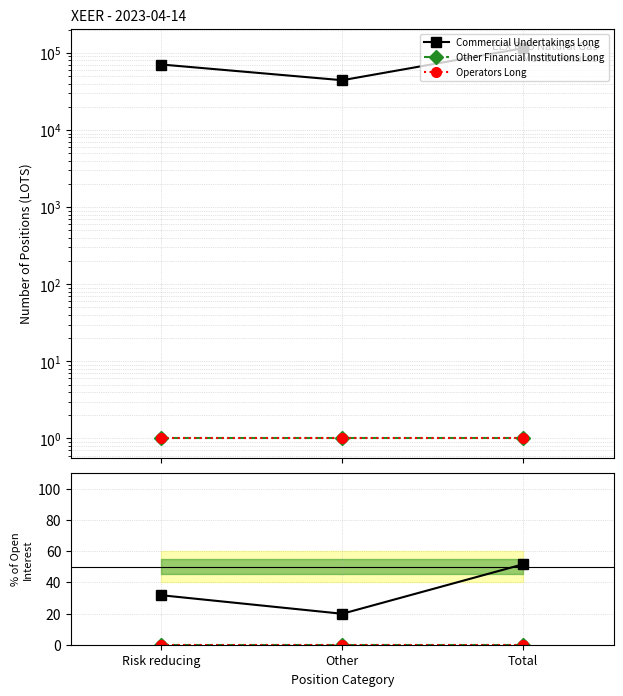

Between Other and Total, which series saw the biggest shift?

Commercial Undertakings Long